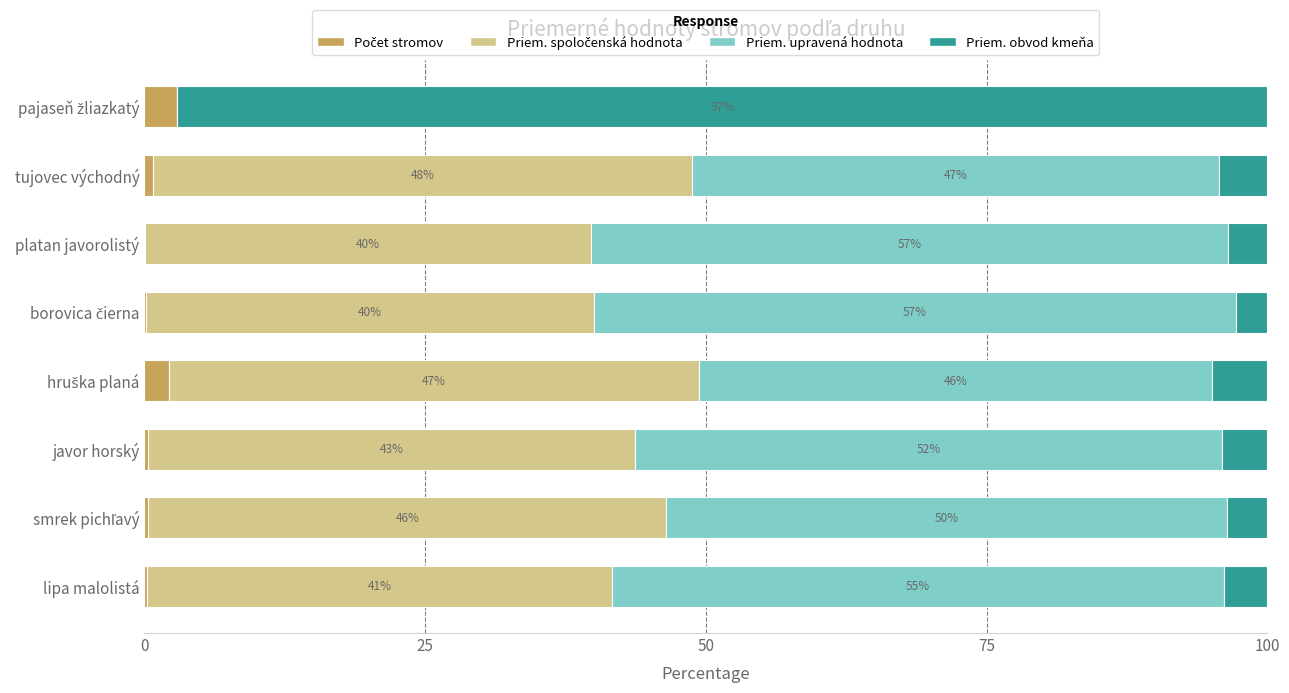

How many data points does each series have?

8